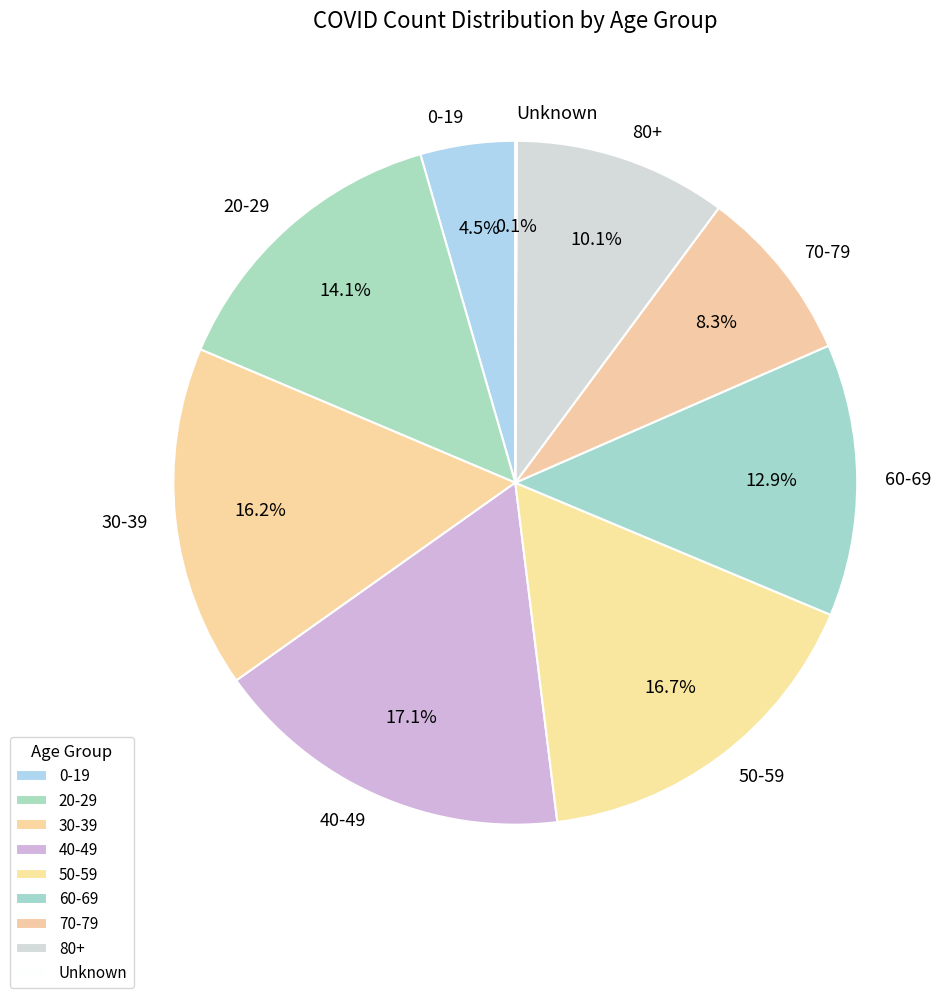

How much of the chart is everything except 0-19?

95.5%